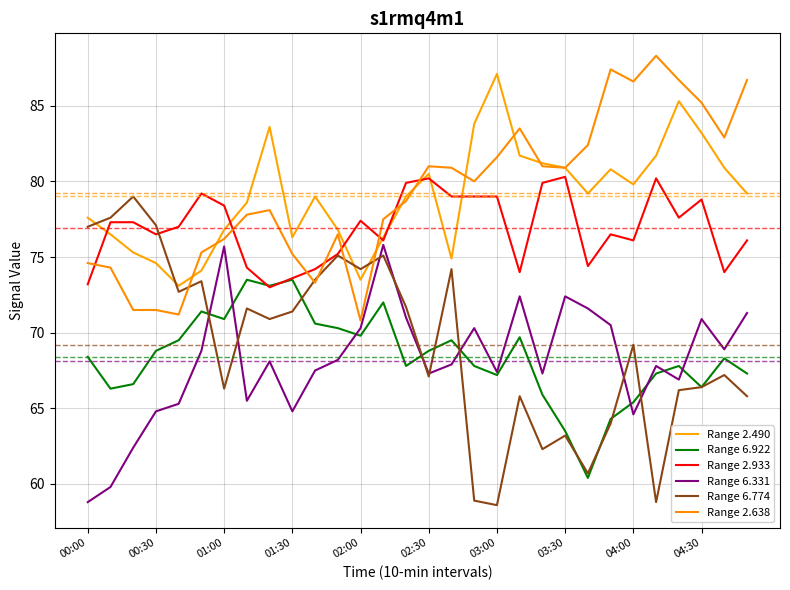

What are all the series names shown in the legend?

Range 2.490, Range 6.922, Range 2.933, Range 6.331, Range 6.774, Range 2.638